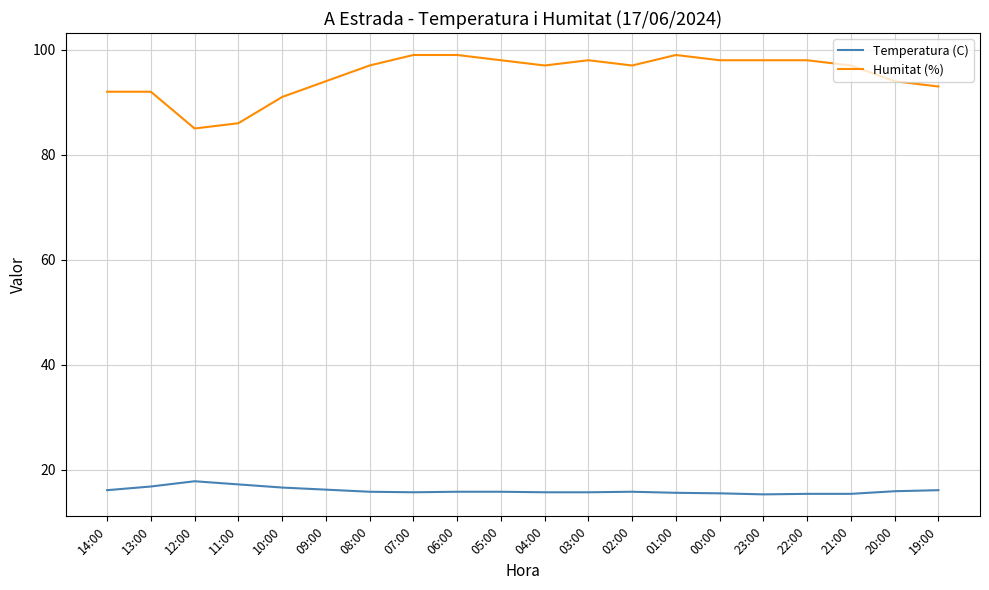

Which series has the largest total across all categories?

Humitat (%)